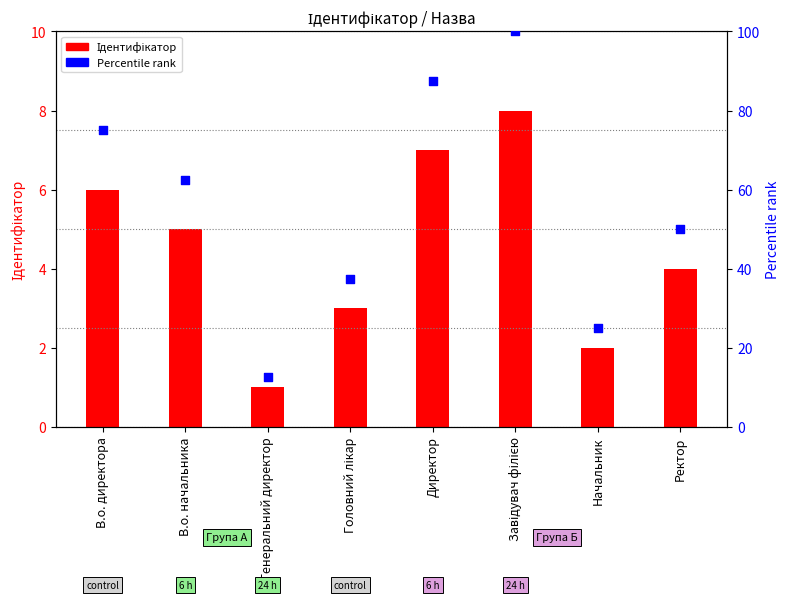

At how many categories does at least one series exceed 35?

6